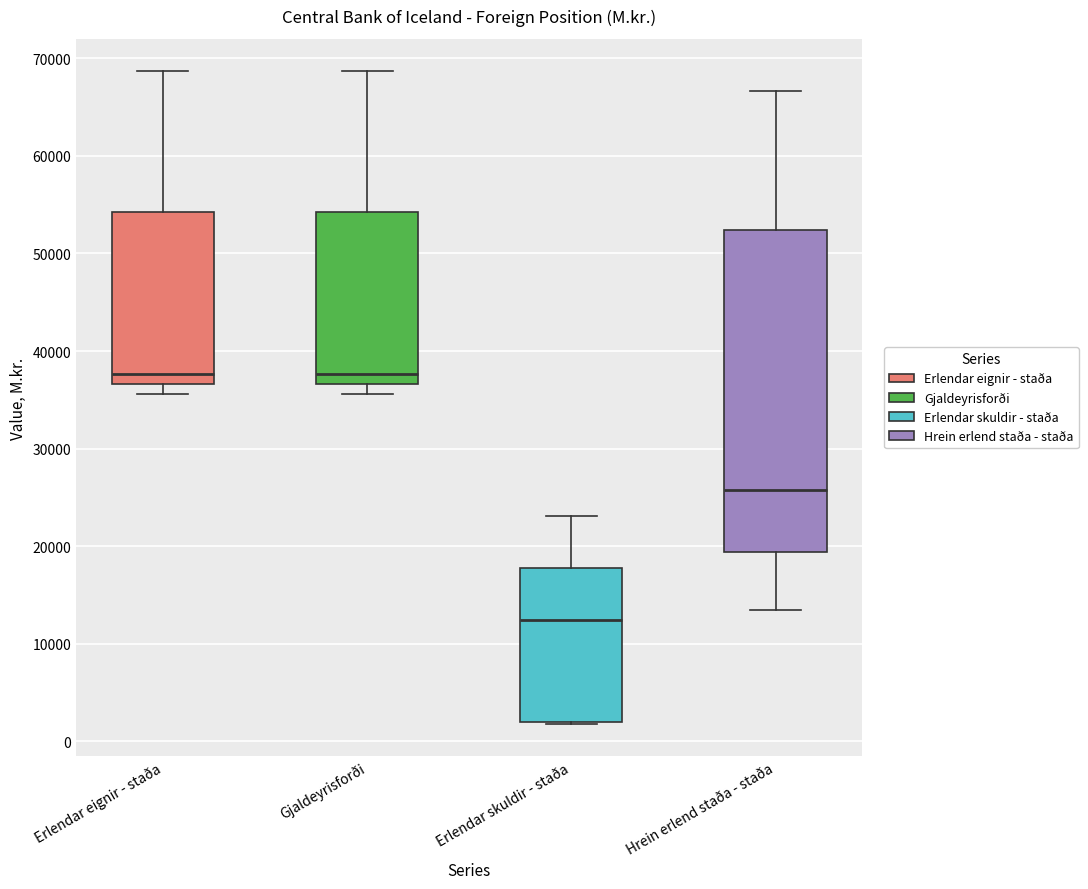

Where does the lower whisker of the box for Erlendar eignir - staða end on the y-axis? The values are not printed on the chart, so give them approximately, as read against the axis.

36000